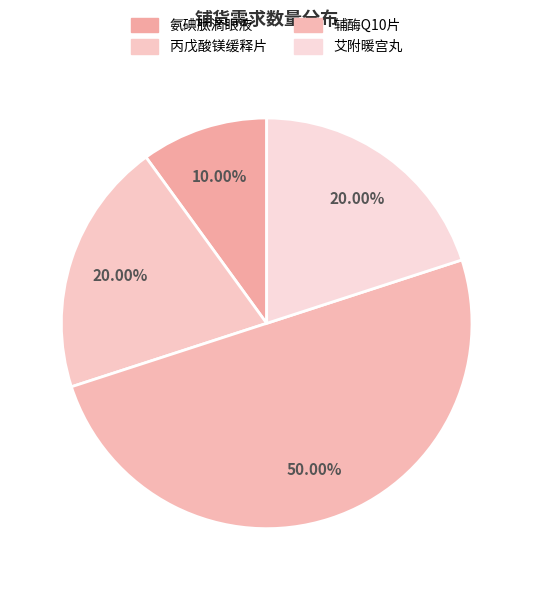

True or false: 艾附暖宫丸 accounts for 11% of the total.

False